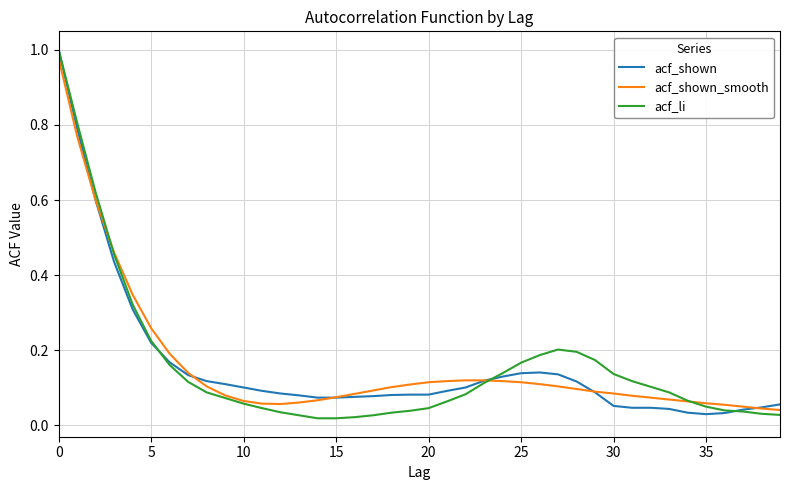

Which series has the widest spread of values?

acf_li